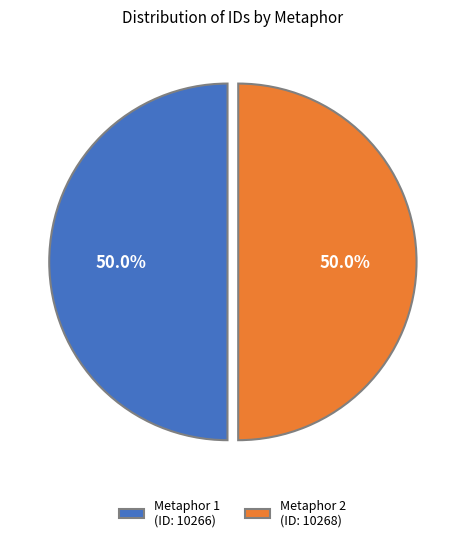

How many segments does this pie chart have?

2